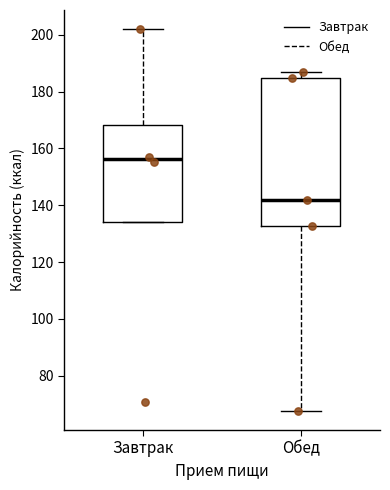

Reading left to right, read every box against the y-axis: the position of its median line, the range the box covers, and the ends of its whiskers. The values are not printed on the chart, so give them approximately, as read against the axis.

Завтрак: median 156, box 134 to 168, whiskers 134 to 202
Обед: median 142, box 132 to 184, whiskers 68 to 188